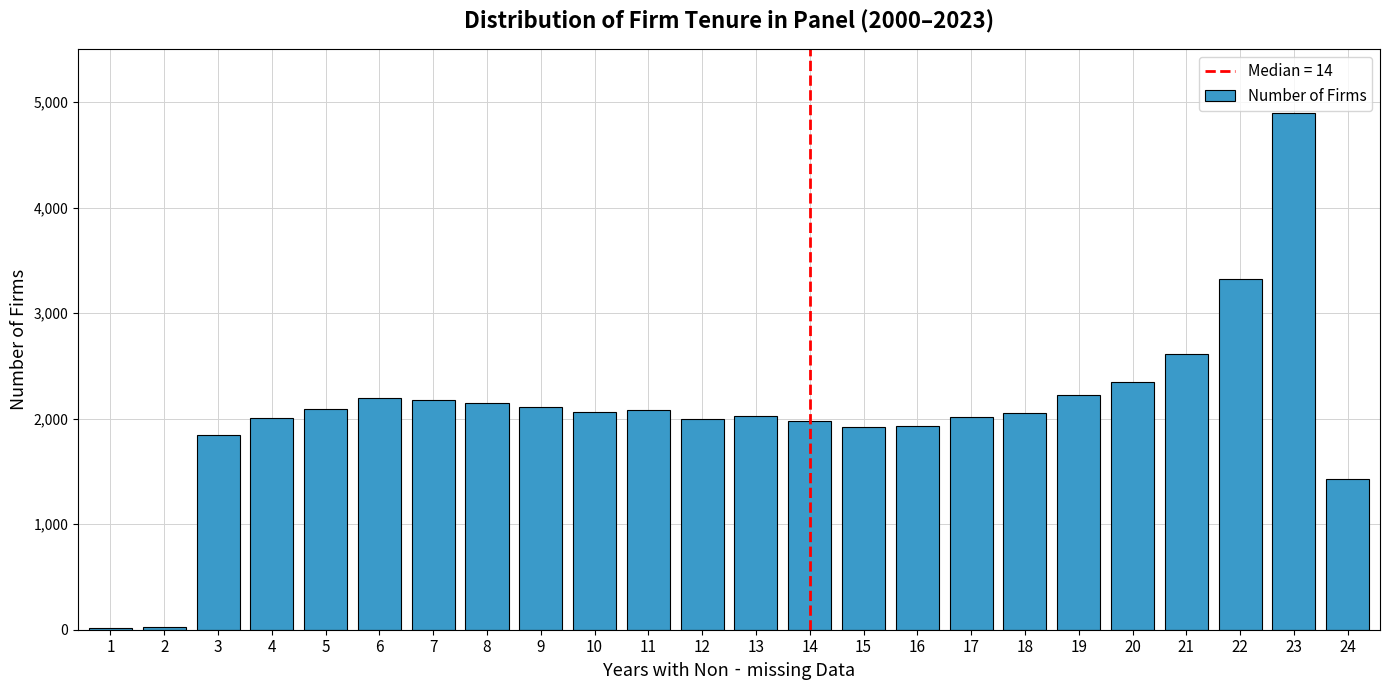

What is the sum of all values?

49531